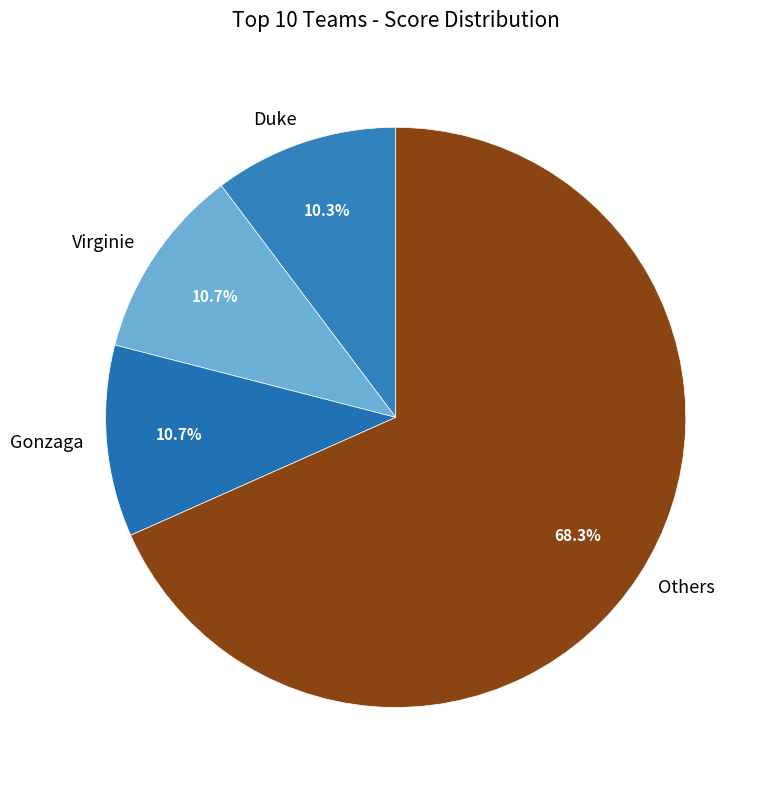

Combined, what portion of the pie is Virginie and Gonzaga?

21.4%